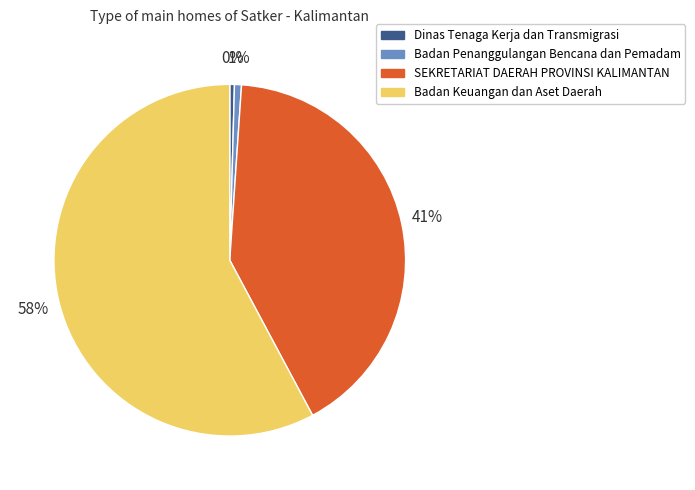

To the nearest percent, what is the average slice percentage?

25%